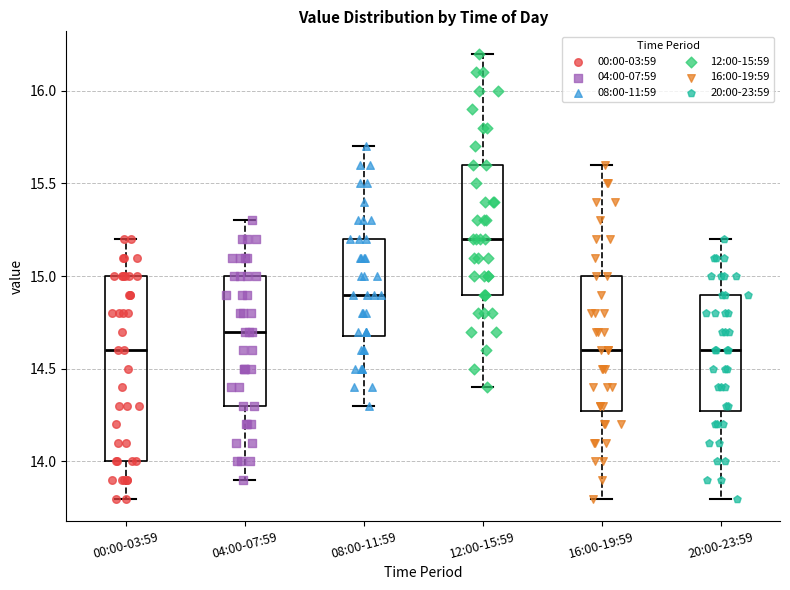

Reading left to right, transcribe this box plot: for each box, give where its median line is, the range the box spans, and where its two whiskers end, as read against the y-axis. The values are not printed on the chart, so give them approximately, as read against the axis.

00:00-03:59: median 14.6, box 14.0 to 15.0, whiskers 13.8 to 15.2
04:00-07:59: median 14.7, box 14.3 to 15.0, whiskers 13.9 to 15.3
08:00-11:59: median 14.9, box 14.7 to 15.2, whiskers 14.3 to 15.7
12:00-15:59: median 15.2, box 14.9 to 15.6, whiskers 14.4 to 16.2
16:00-19:59: median 14.6, box 14.3 to 15.0, whiskers 13.8 to 15.6
20:00-23:59: median 14.6, box 14.3 to 14.9, whiskers 13.8 to 15.2